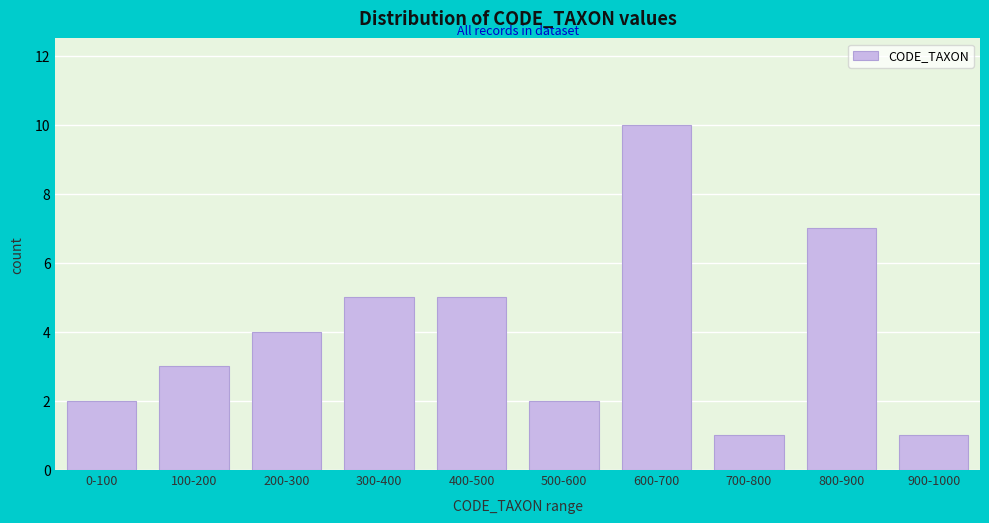

Reading right to left, extract all data points from this chart.

900-1000=1	800-900=7	700-800=1	600-700=10	500-600=2	400-500=5	300-400=5	200-300=4	100-200=3	0-100=2